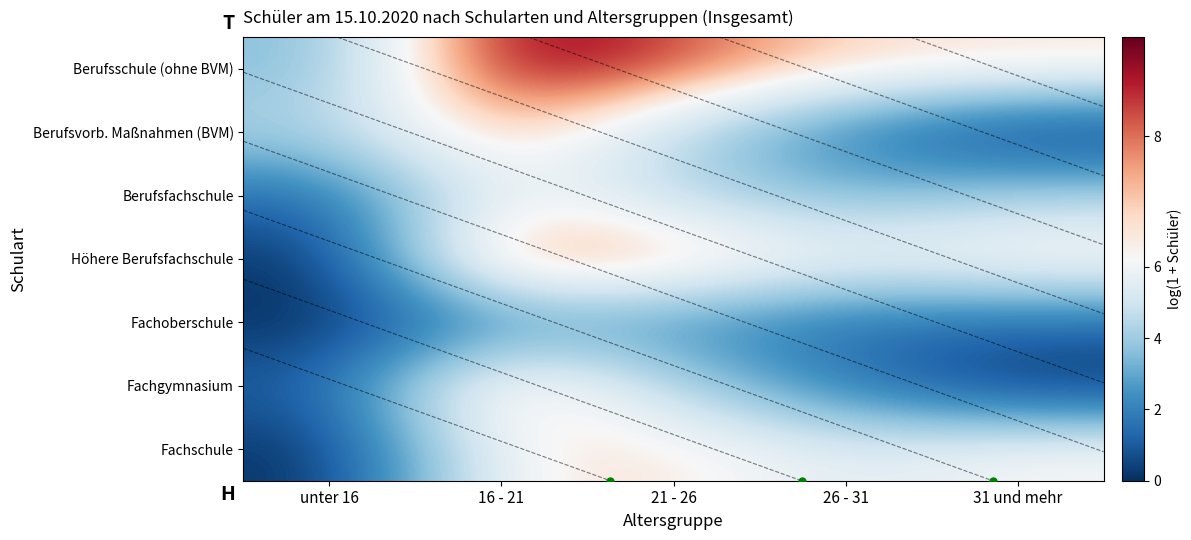

List the series in order of their peak value, lowest first.

Fachoberschule, Berufsfachschule, Fachschule, Berufsvorb. Maßnahmen (BVM), Fachgymnasium, Höhere Berufsfachschule, Berufsschule (ohne BVM)